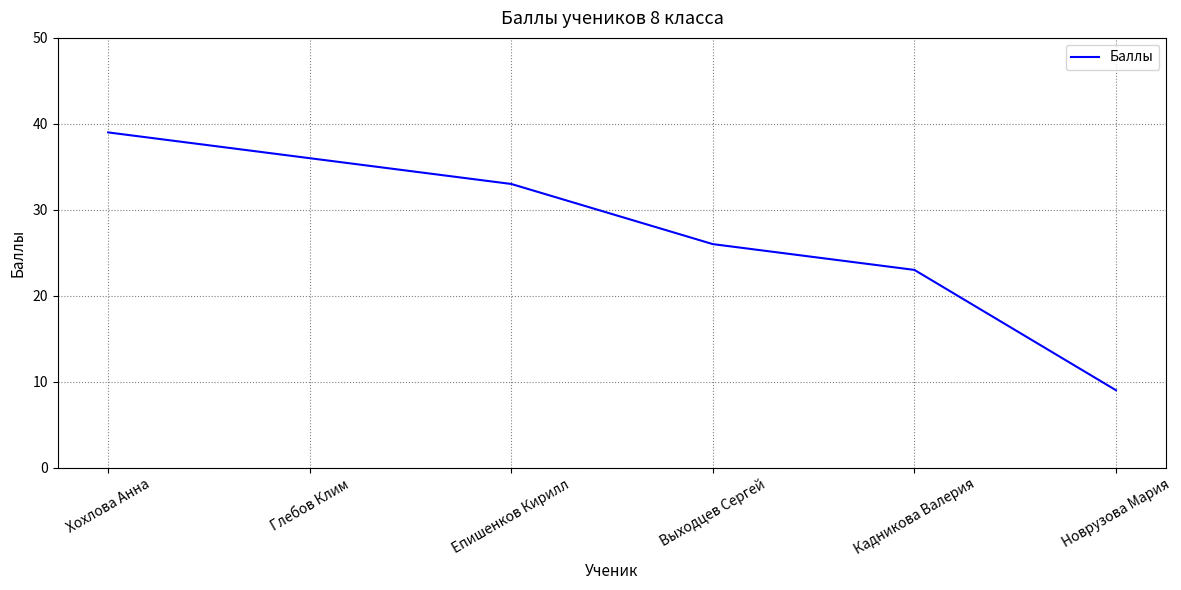

List the labels in order of value, largest first.

Хохлова Анна, Глебов Клим, Епишенков Кирилл, Выходцев Сергей, Кадникова Валерия, Новрузова Мария